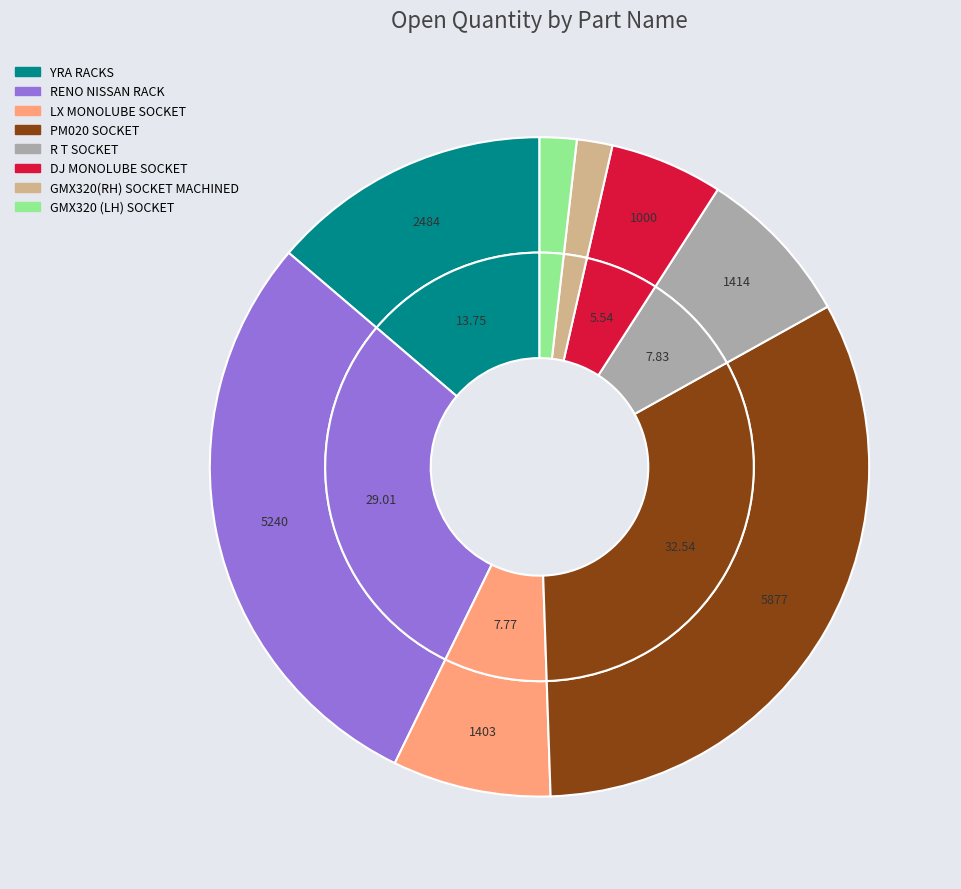

To the nearest percent, what is the average slice percentage?

12%